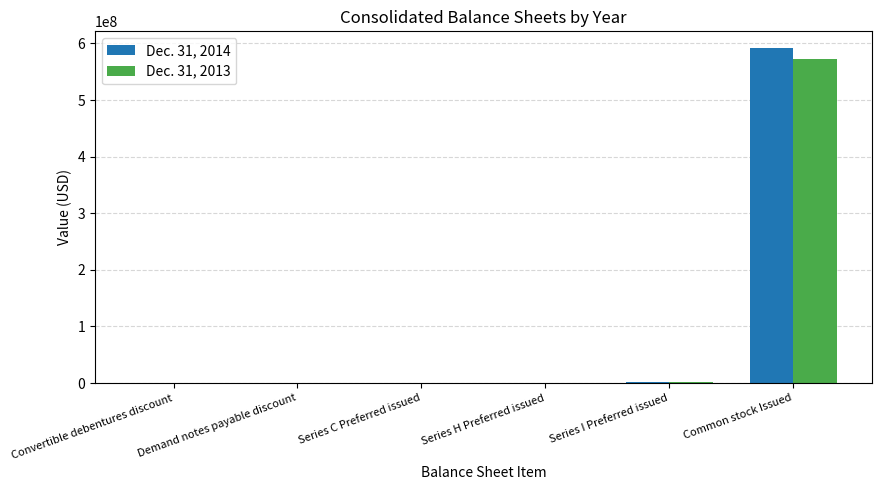

The value of Dec. 31, 2013 at Common stock Issued is 573051524. True or false?

True